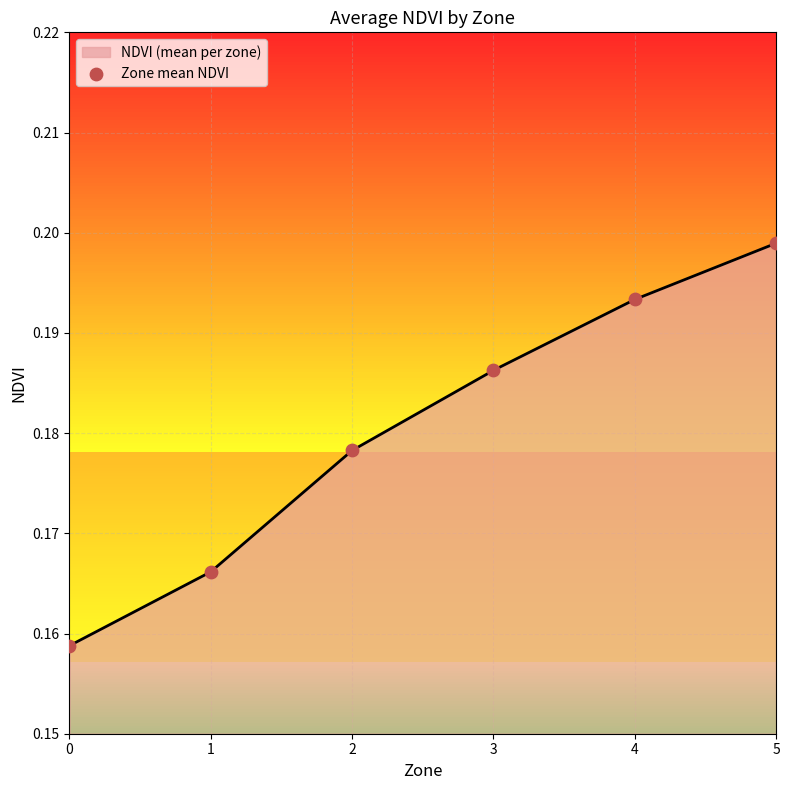

Which has a higher value, 0 or 2?

2